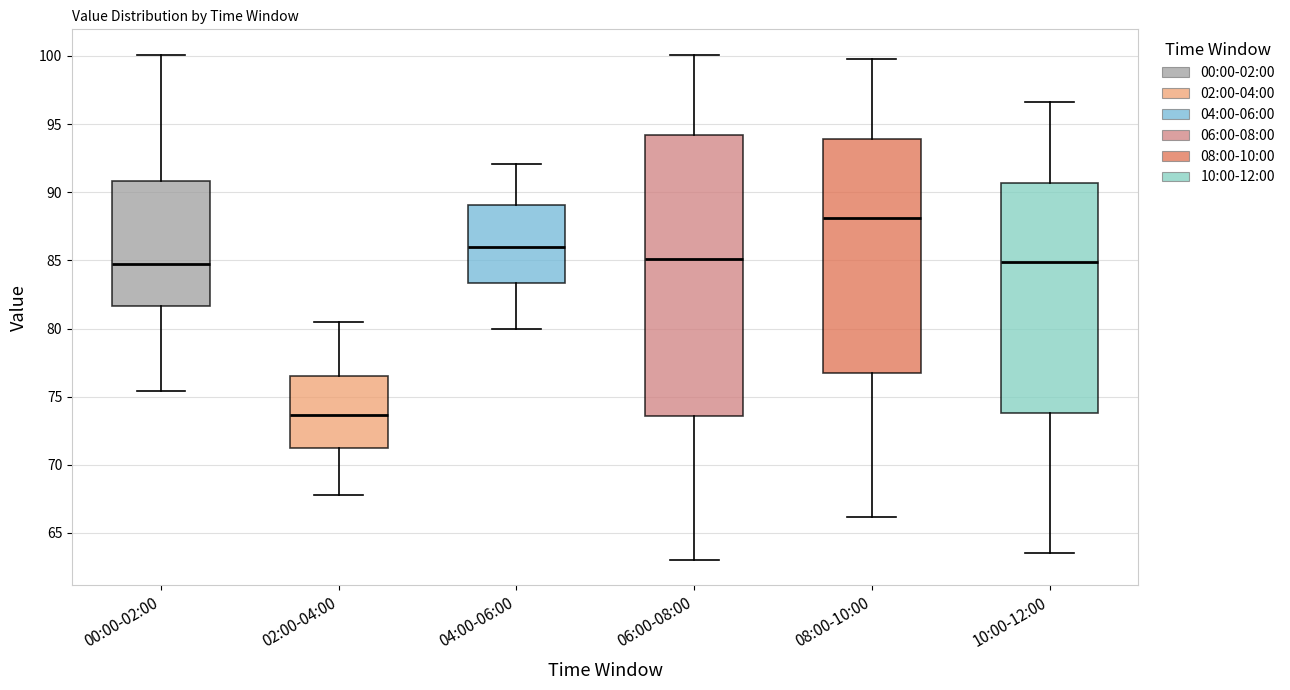

Where is the upper edge of the box for 06:00-08:00 on the y-axis? The values are not printed on the chart, so give them approximately, as read against the axis.

94.0